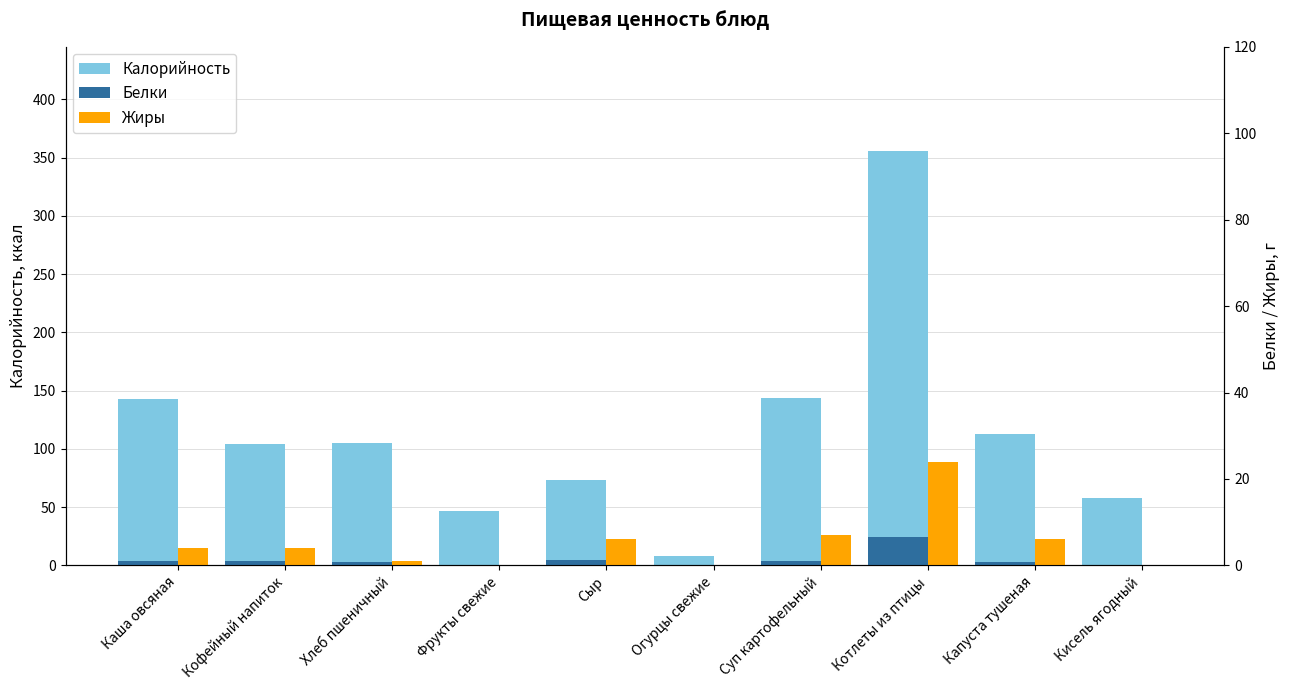

Which category has the highest value in the Калорийность series?

Котлеты из птицы